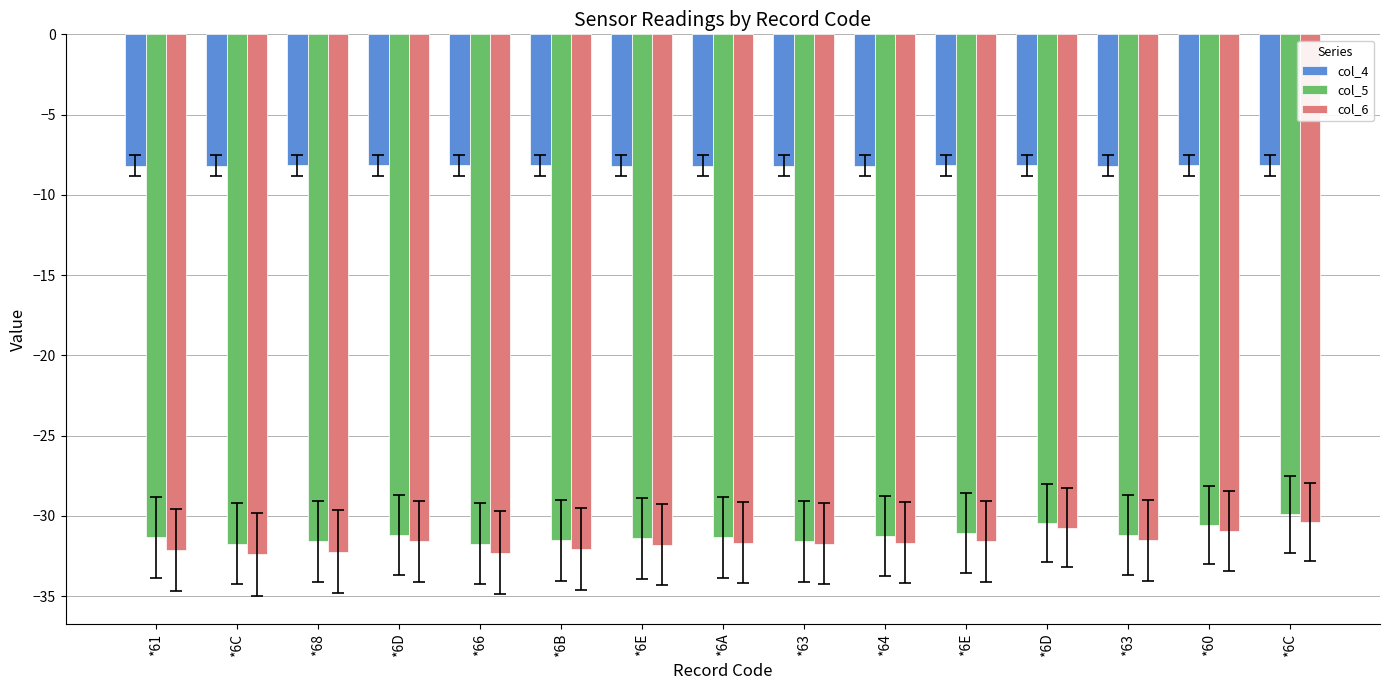

What is the average value of the col_4 series?

-8.2